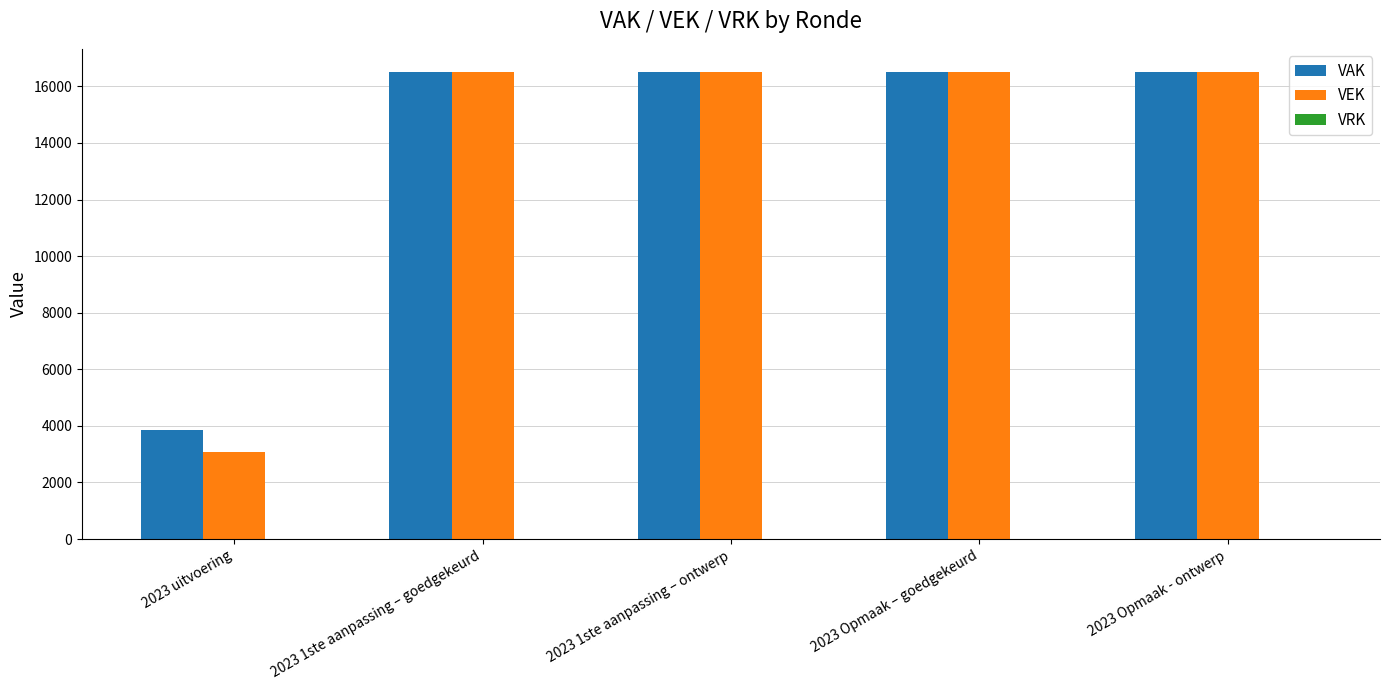

What is the highest value of the VAK series?

16500